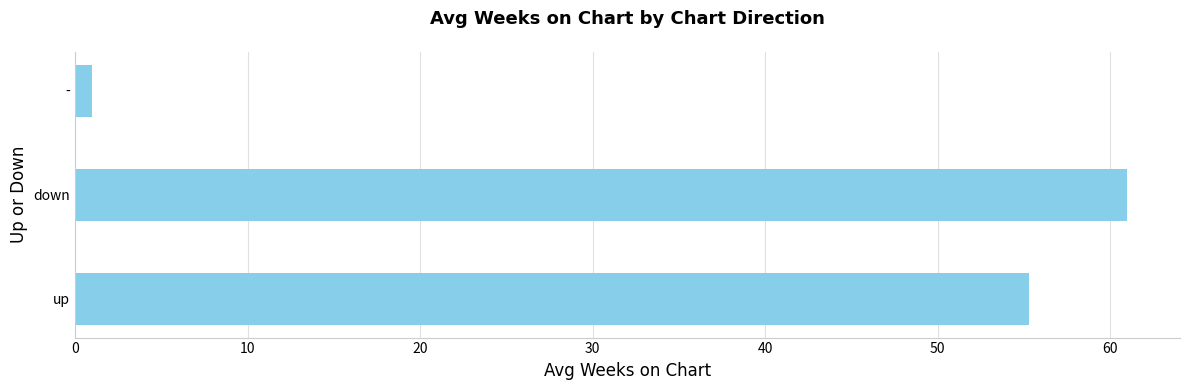

True or false: the data shows 16.3 at down.

False